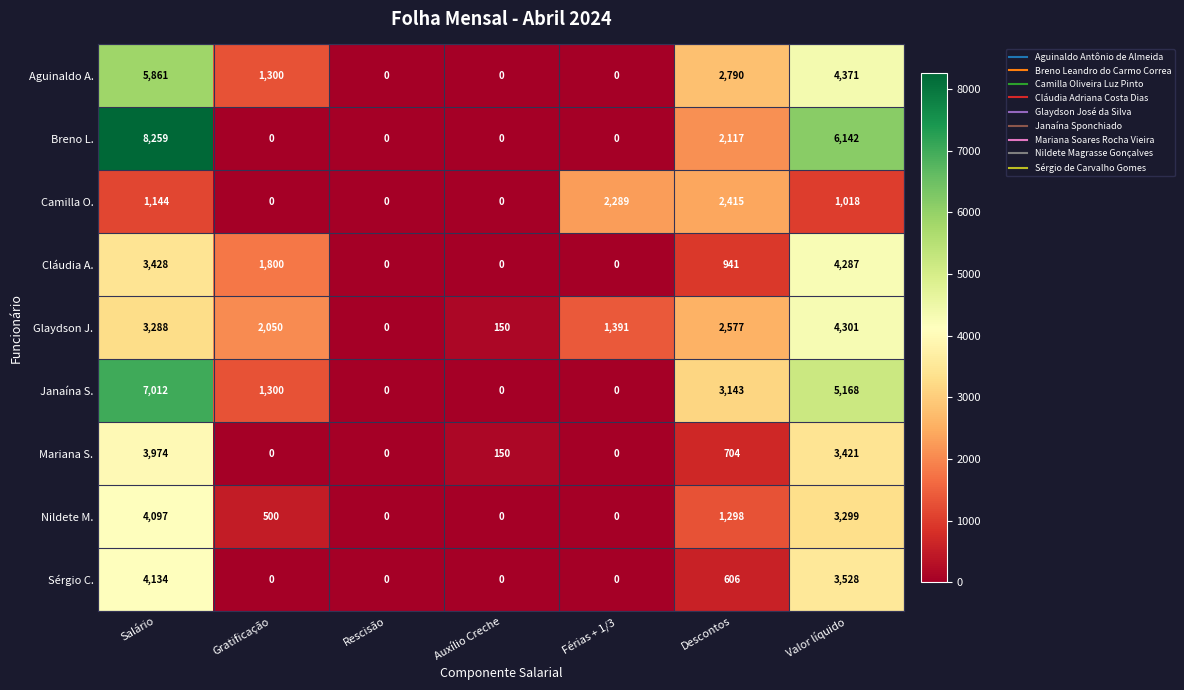

Which label corresponds to the largest value in the chart?

Salário